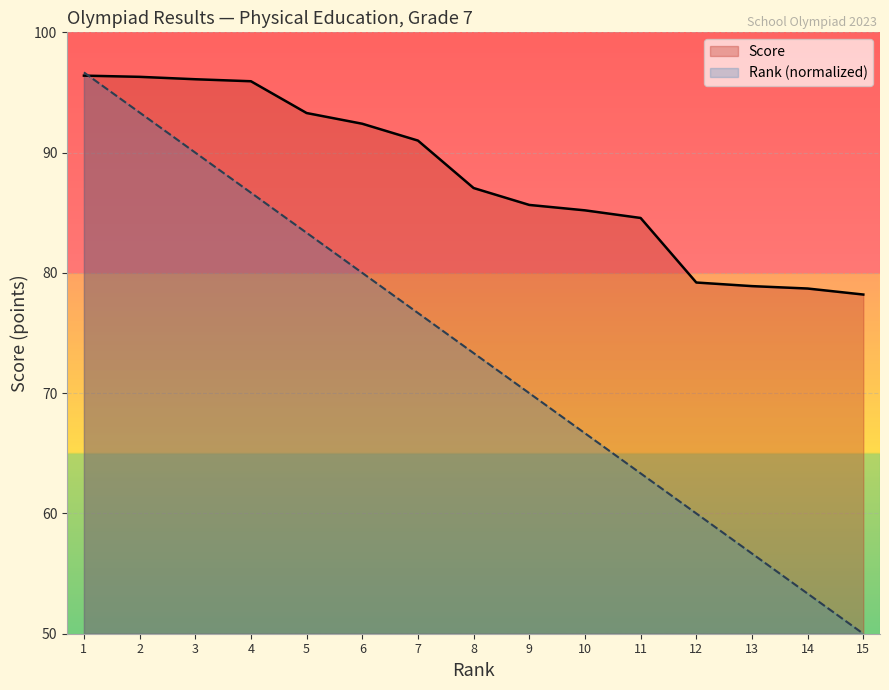

What is the average value of the Rank (normalized) series?

73.3